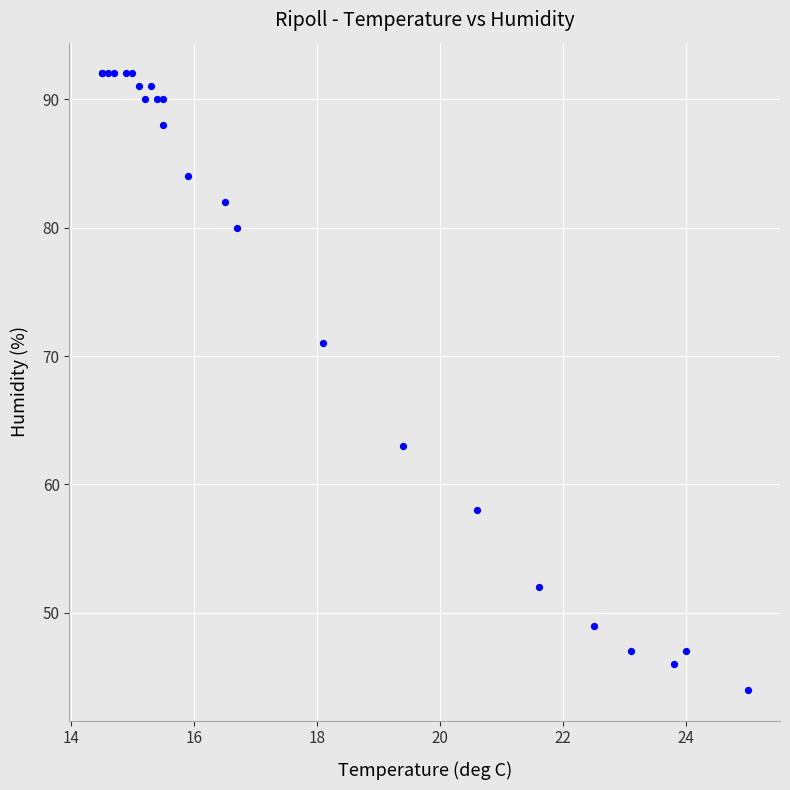

What Y value in the scatter plot is closest to 68?

71